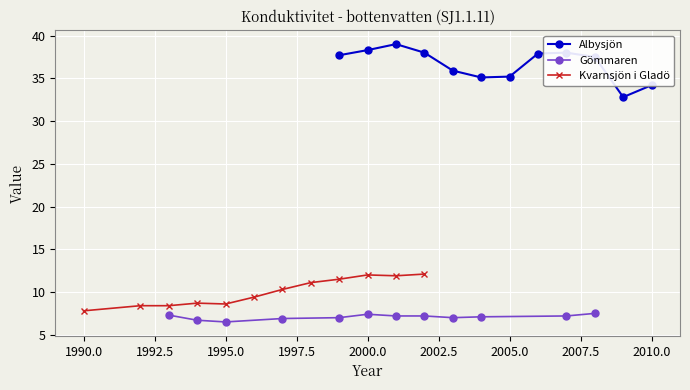

The Albysjön series shows 18.9 at 2000.0. True or false?

False